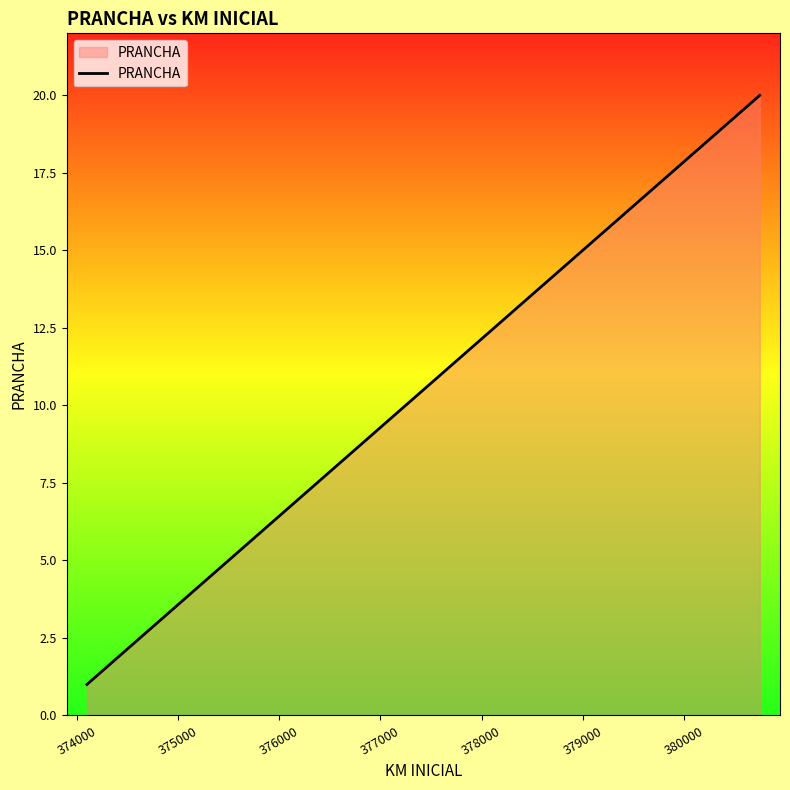

What is the difference between the maximum and minimum values?

19